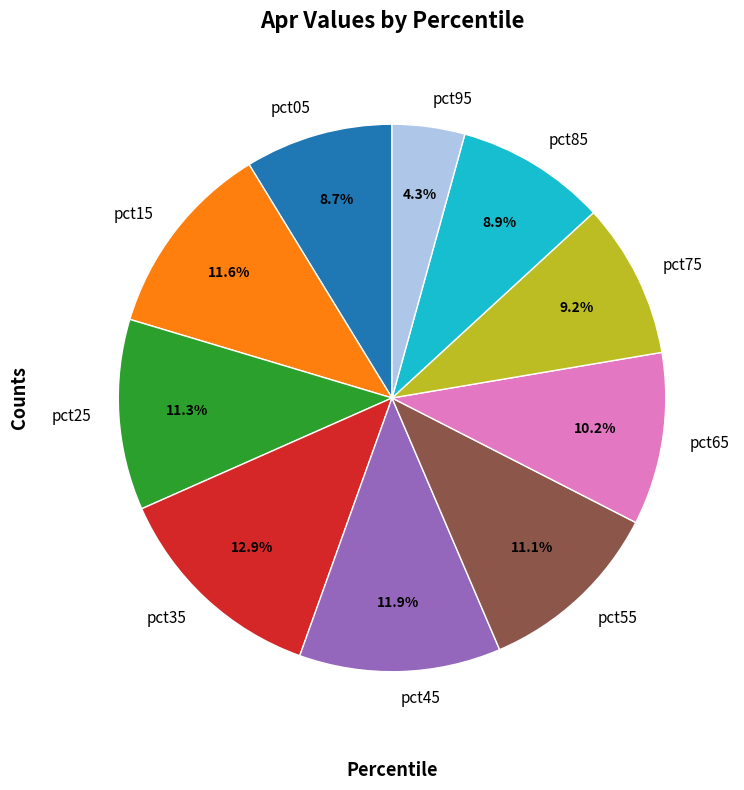

How many slices are in this pie chart?

10